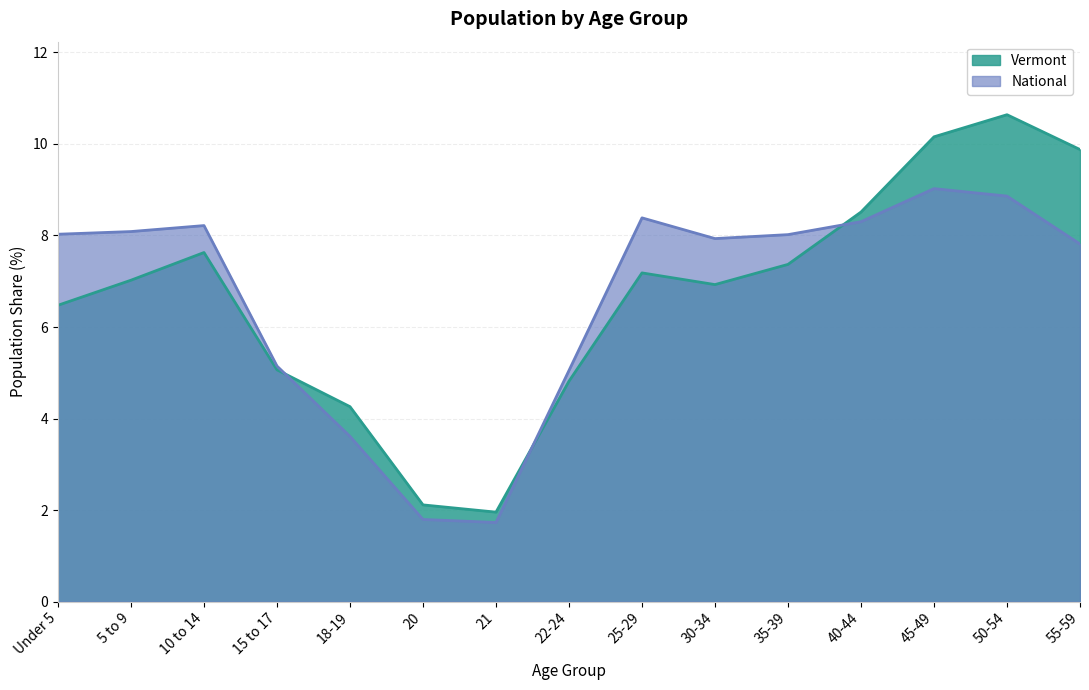

What value does the Vermont series have at 20?

2.1